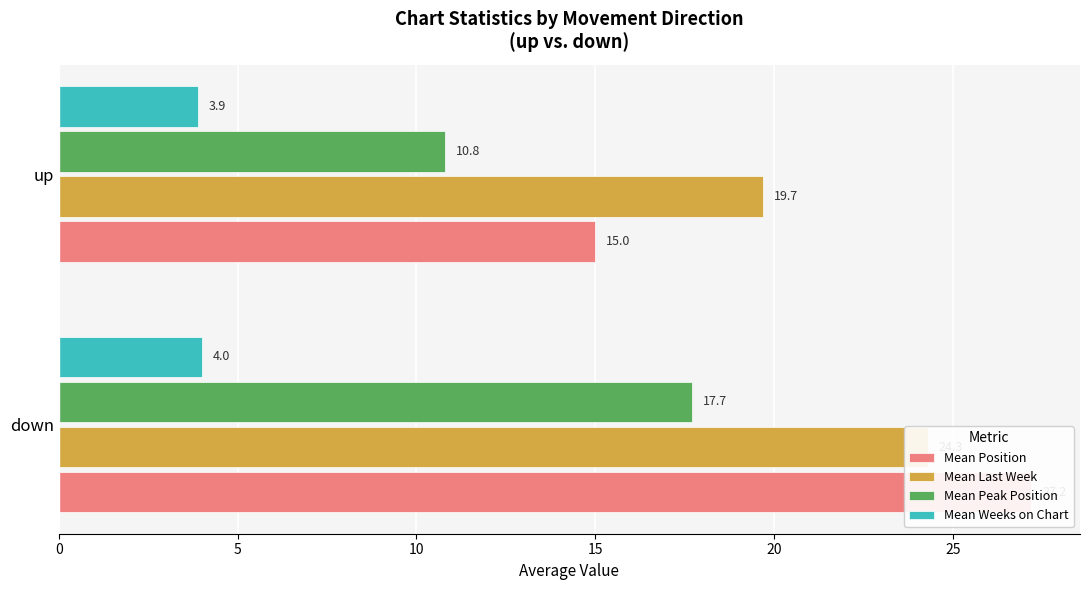

What is the value of the Mean Position bar at the 2nd from the left?

15.0